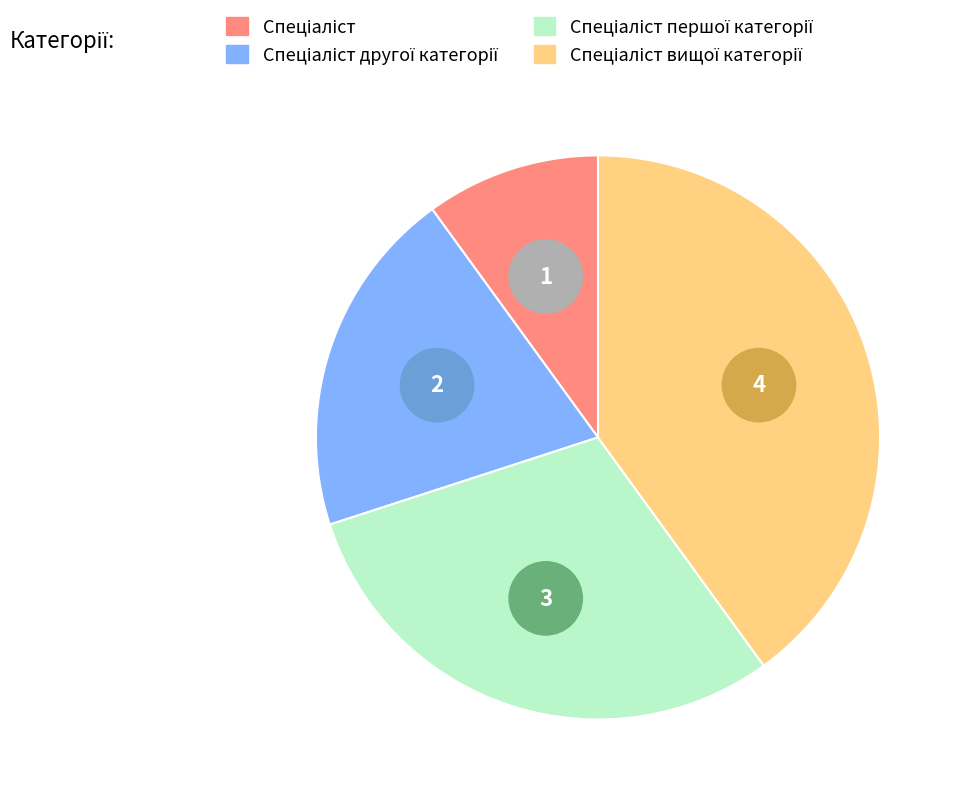

Which category has the smallest portion of the pie?

Спеціаліст